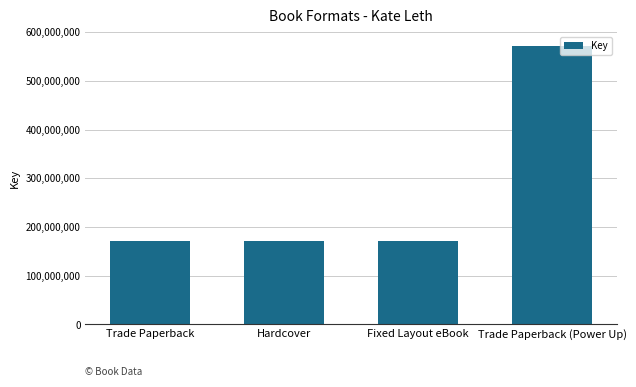

What is the ratio of the value at Fixed Layout eBook to the value at Trade Paperback (Power Up)?

0.3